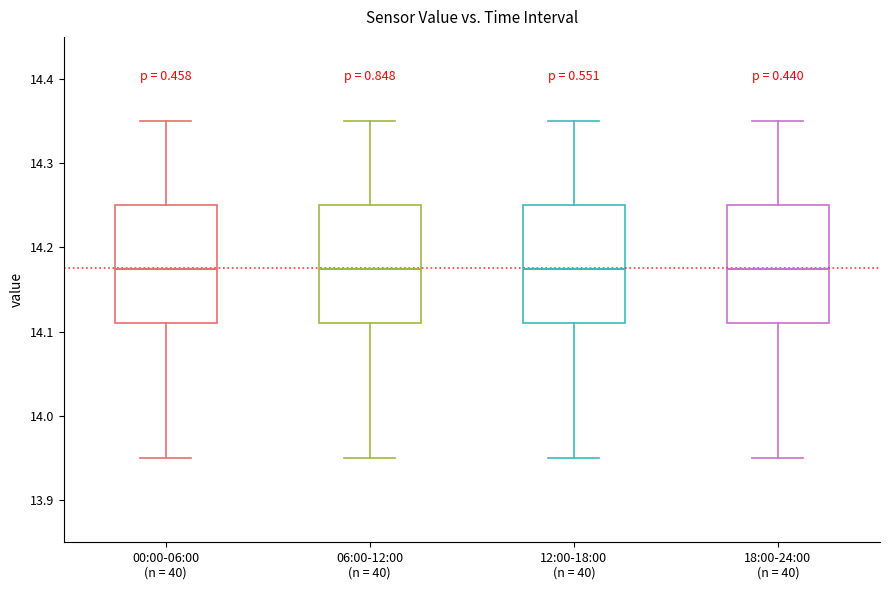

Reading left to right, transcribe this box plot: for each box, give where its median line is, the range the box spans, and where its two whiskers end, as read against the y-axis. The values are not printed on the chart, so give them approximately, as read against the axis.

00:00-06:00 (n = 40): median 14.18, box 14.11 to 14.25, whiskers 13.95 to 14.35
06:00-12:00 (n = 40): median 14.18, box 14.11 to 14.25, whiskers 13.95 to 14.35
12:00-18:00 (n = 40): median 14.18, box 14.11 to 14.25, whiskers 13.95 to 14.35
18:00-24:00 (n = 40): median 14.18, box 14.11 to 14.25, whiskers 13.95 to 14.35